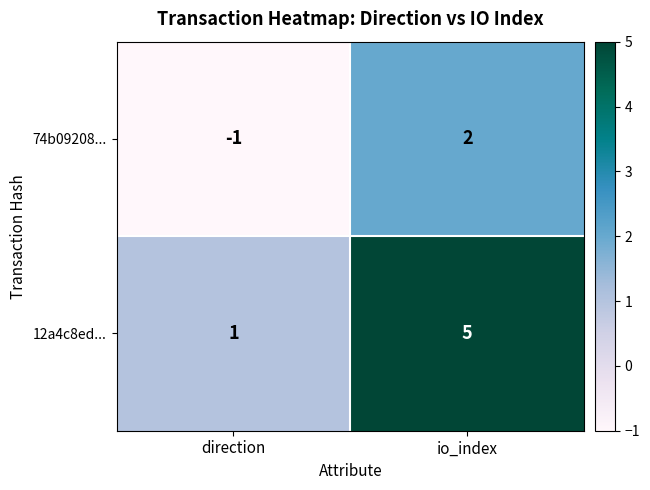

Which series has the largest range (max minus min)?

12a4c8ed...